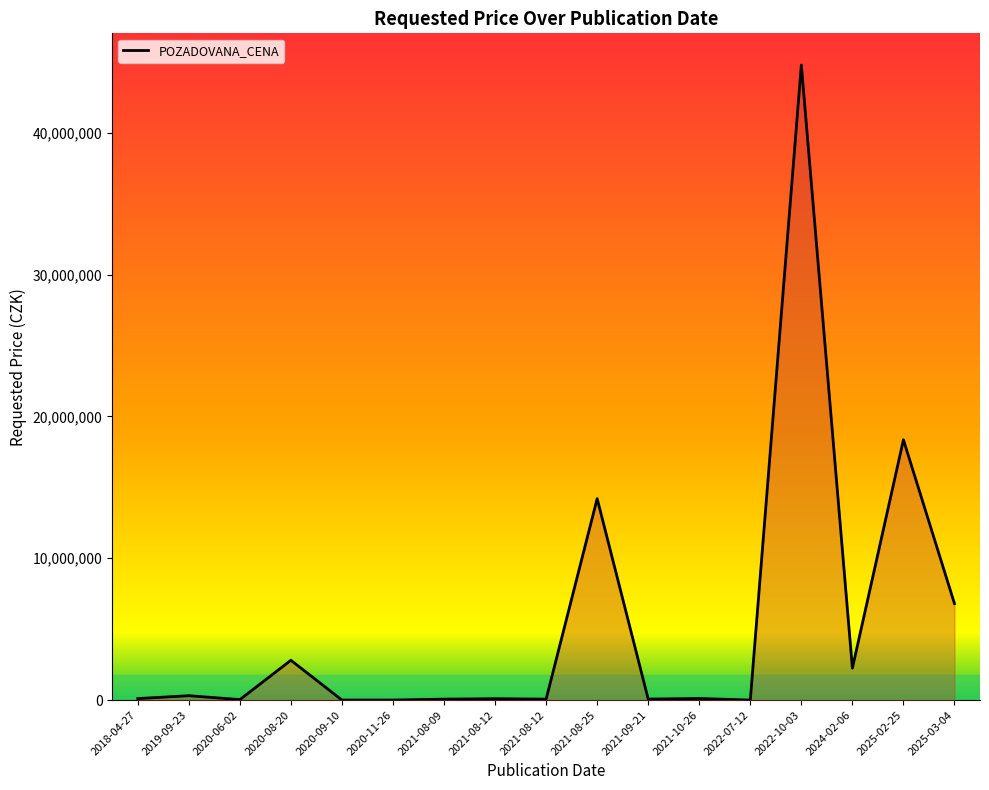

Reading left to right, list all the values displayed in this chart.

2018-04-27=105980	2019-09-23=308900	2020-06-02=33600	2020-08-20=2806000	2020-09-10=1630	2020-11-26=1000	2021-08-09=66000	2021-08-12=96600	2021-08-12=66000	2021-08-25=14201250	2021-09-21=70000	2021-10-26=112700	2022-07-12=0	2022-10-03=44764463	2024-02-06=2250000	2025-02-25=18350000	2025-03-04=6800000